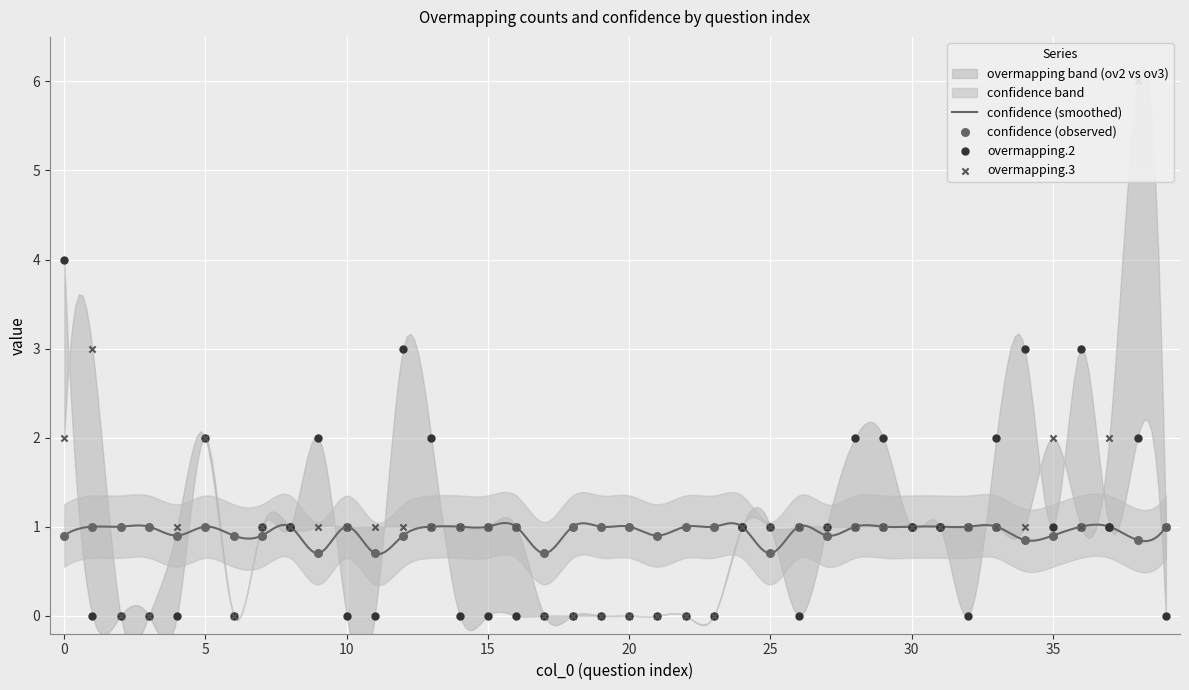

What are all the series names shown in the legend?

confidence, overmapping.2, overmapping.3